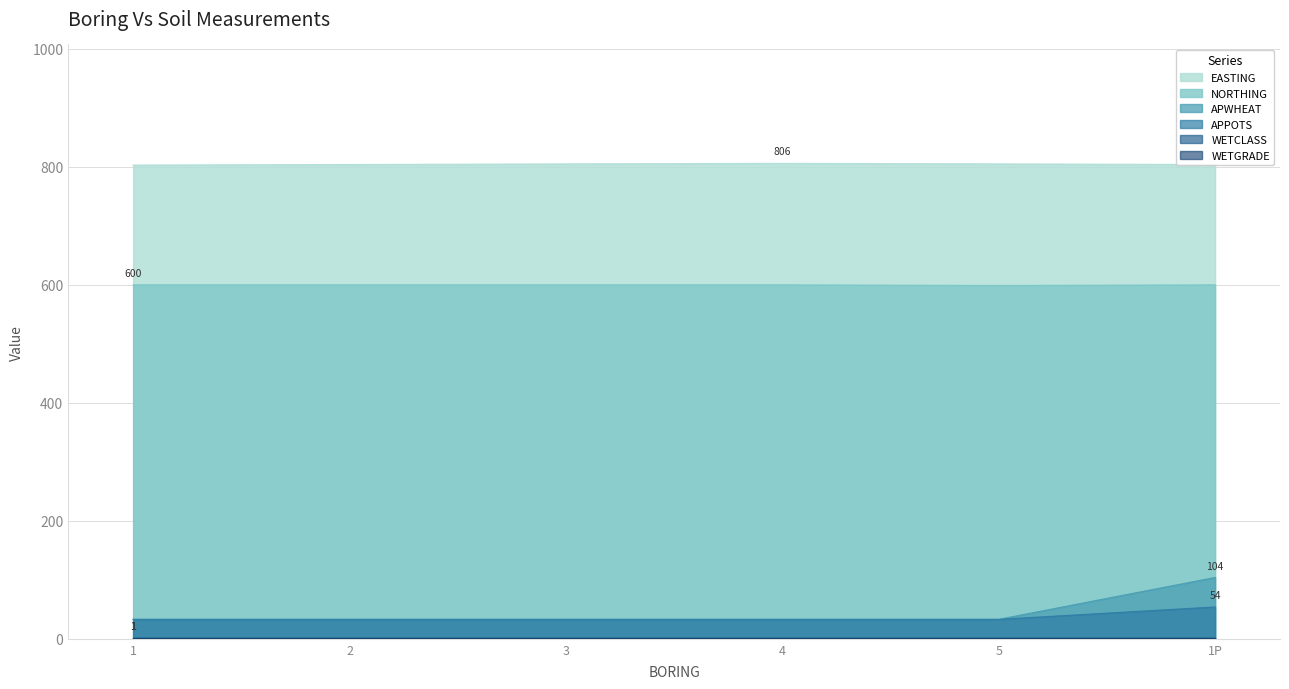

Which series changed the most between 3 and 4?

EASTING